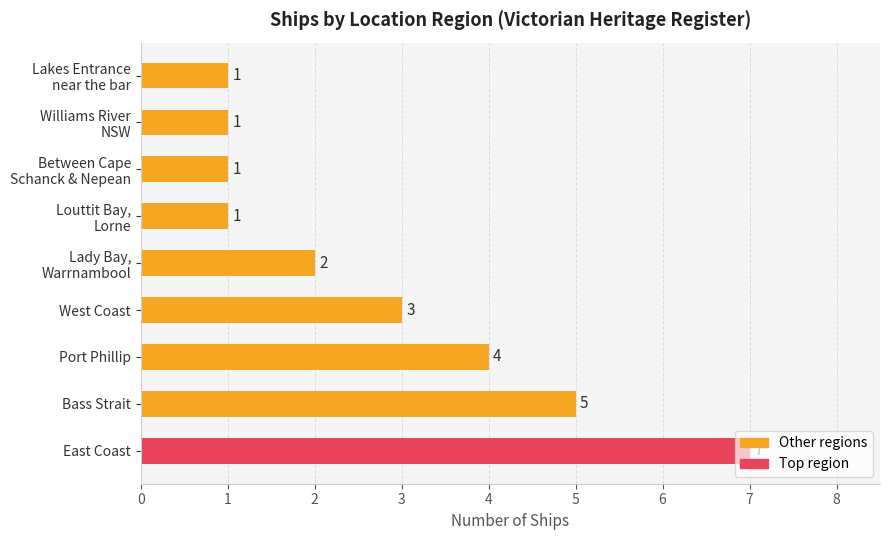

Between West Coast and Port Phillip, which is larger?

Port Phillip